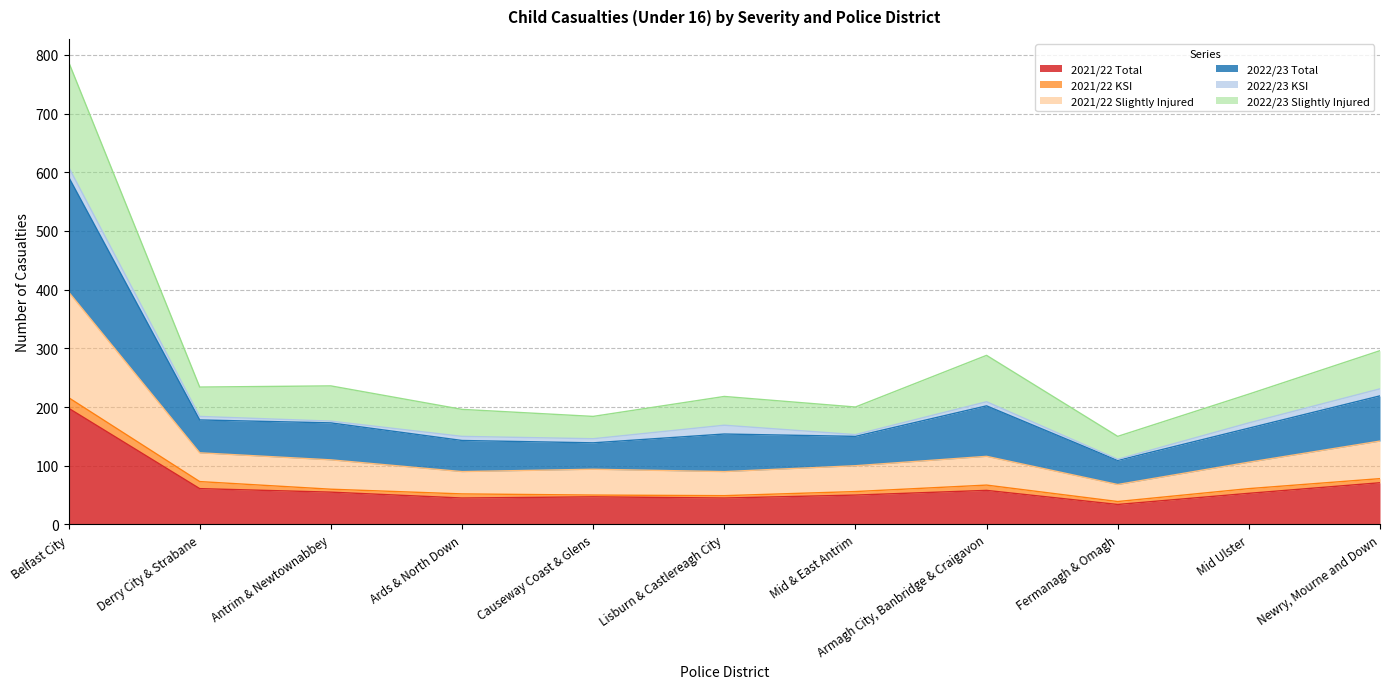

How many interior local valleys does the 2022/23 Total series have?

4